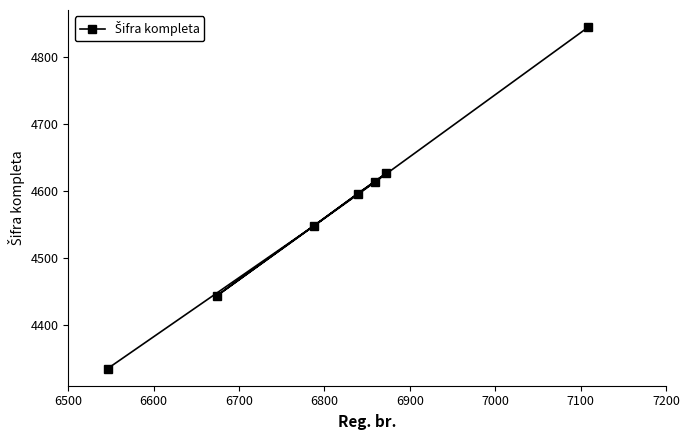

What is the sum of all values?

32005